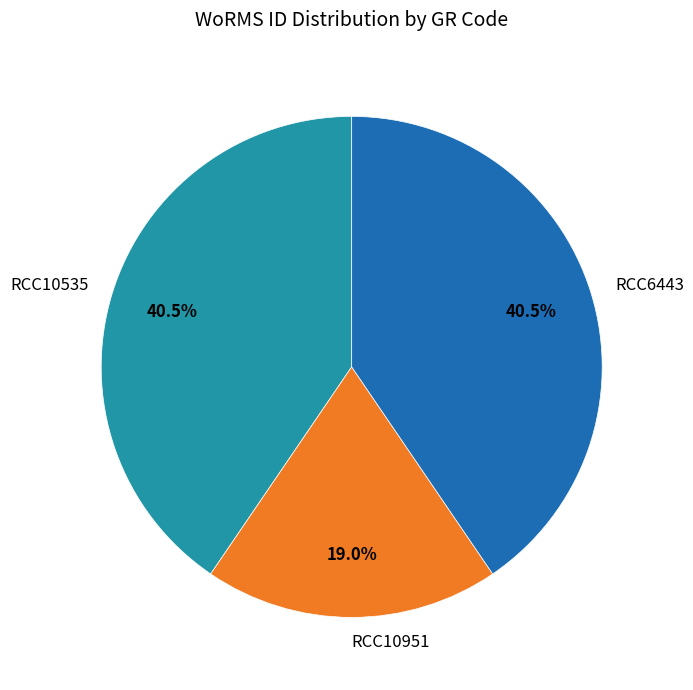

Which slice is the smallest?

RCC10951